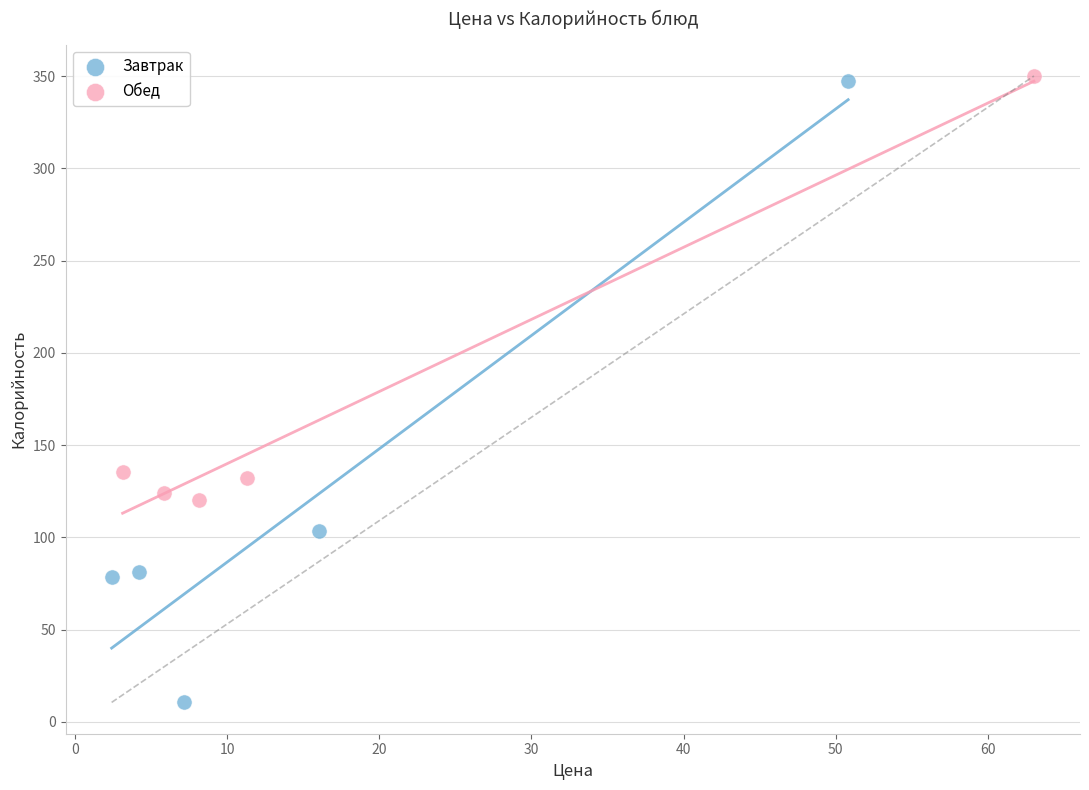

Which series has the largest Y range (max minus min)?

Завтрак